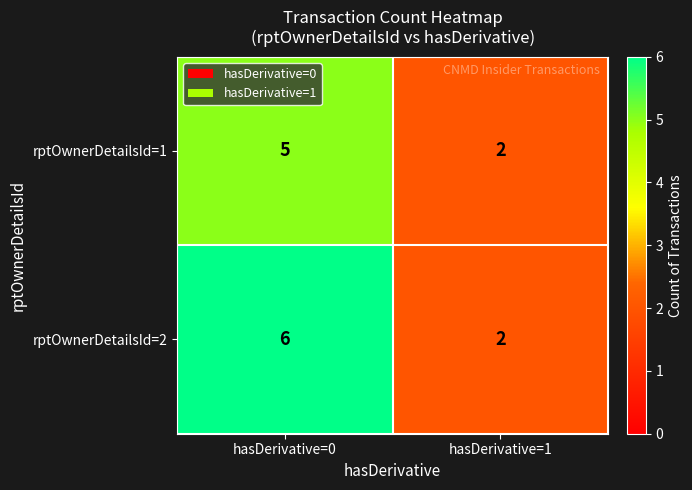

What is the sum of all rptOwnerDetailsId=1 values?

7